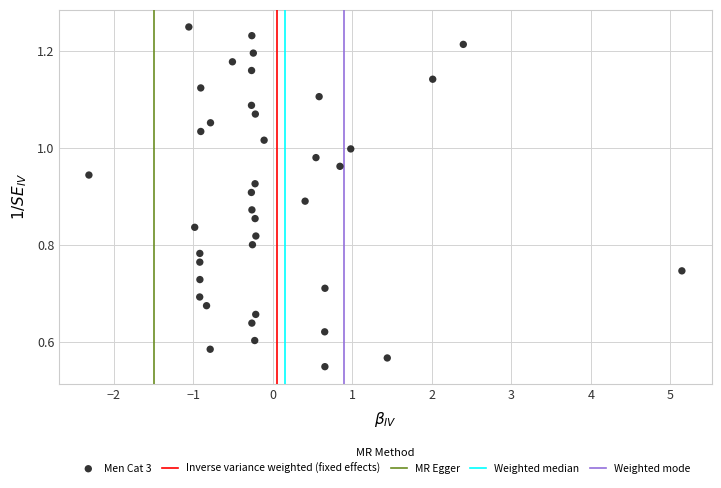

What is the range of X values (max minus min)?

7.5